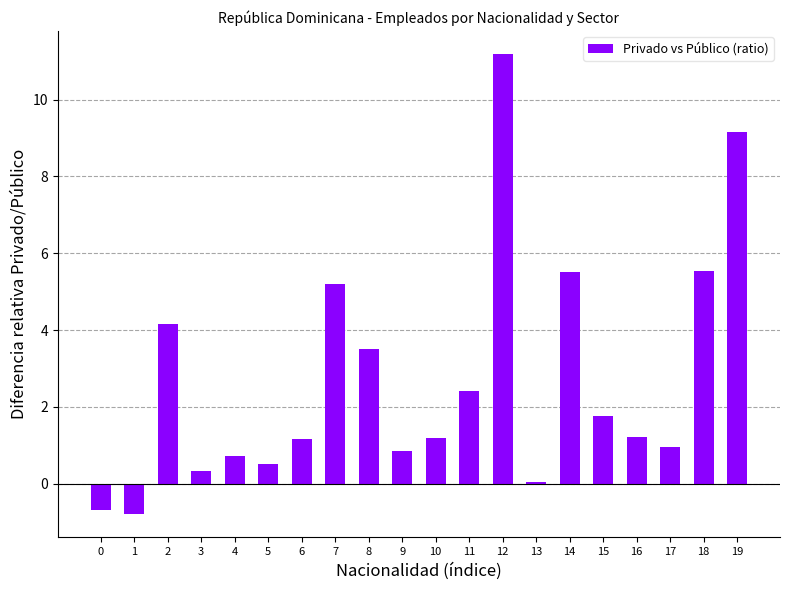

The value at 7 is 5.2. True or false?

True